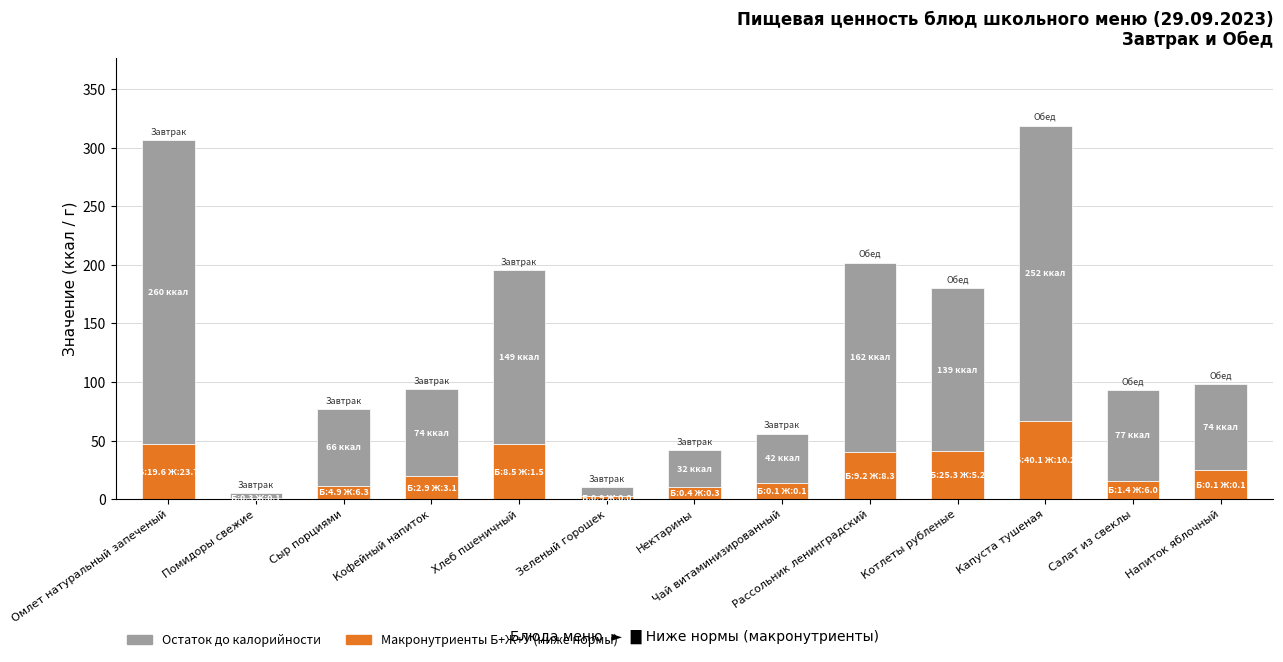

What is the total value across all series at Кофейный напиток?

94.0